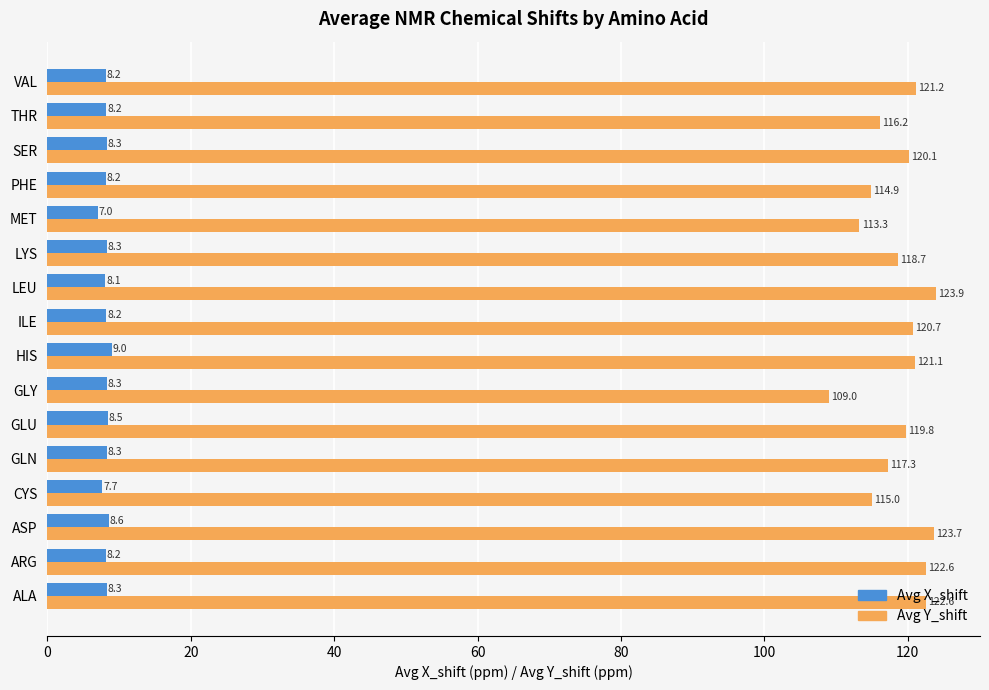

Rank the series by their maximum value, from lowest to highest.

Avg X_shift, Avg Y_shift